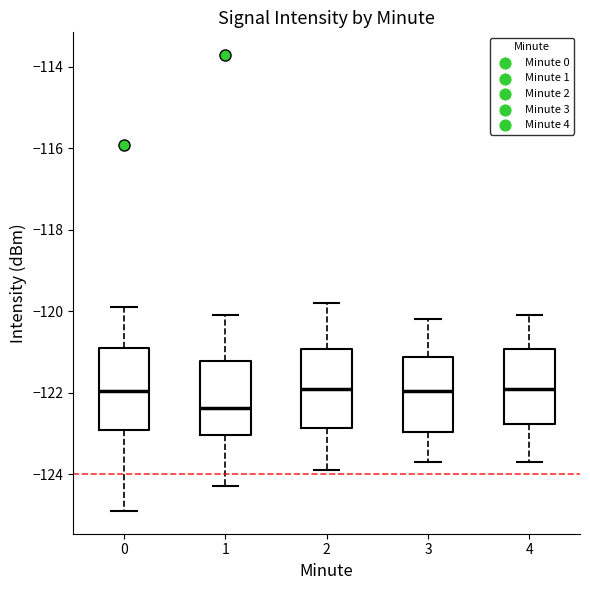

Reading left to right, transcribe this box plot: for each box, give where its median line is, the range the box spans, and where its two whiskers end, as read against the y-axis. The values are not printed on the chart, so give them approximately, as read against the axis.

0: median -122.0, box -123.0 to -120.8, whiskers -125.0 to -120.0
1: median -122.4, box -123.0 to -121.2, whiskers -124.2 to -120.0
2: median -121.8, box -122.8 to -121.0, whiskers -123.8 to -119.8
3: median -122.0, box -123.0 to -121.2, whiskers -123.6 to -120.2
4: median -121.8, box -122.8 to -121.0, whiskers -123.6 to -120.0